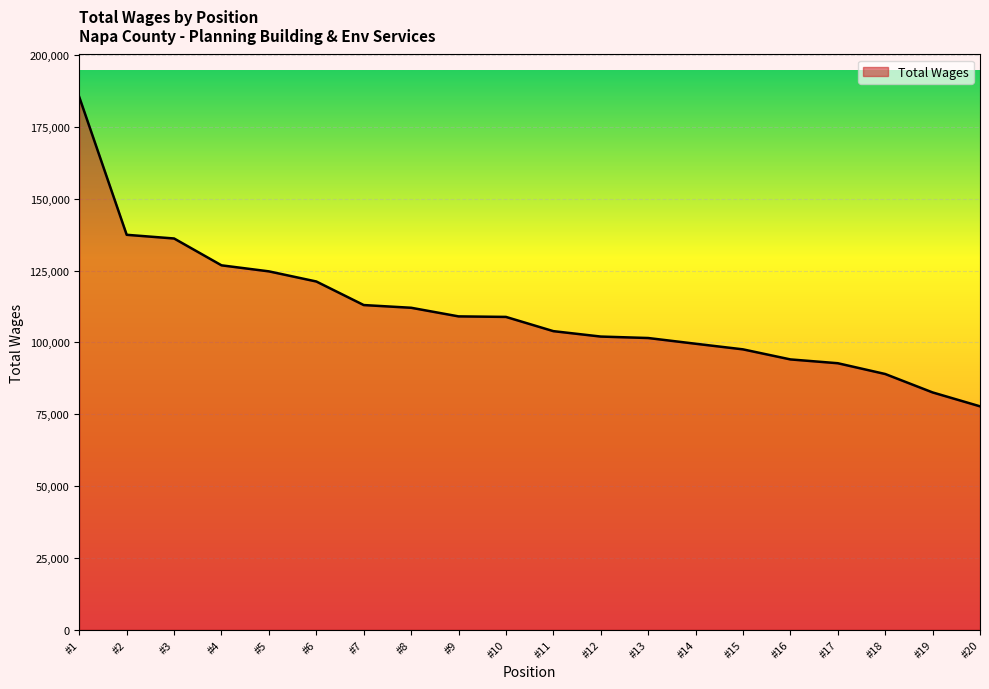

Which has a higher value, #5 or #8?

#5